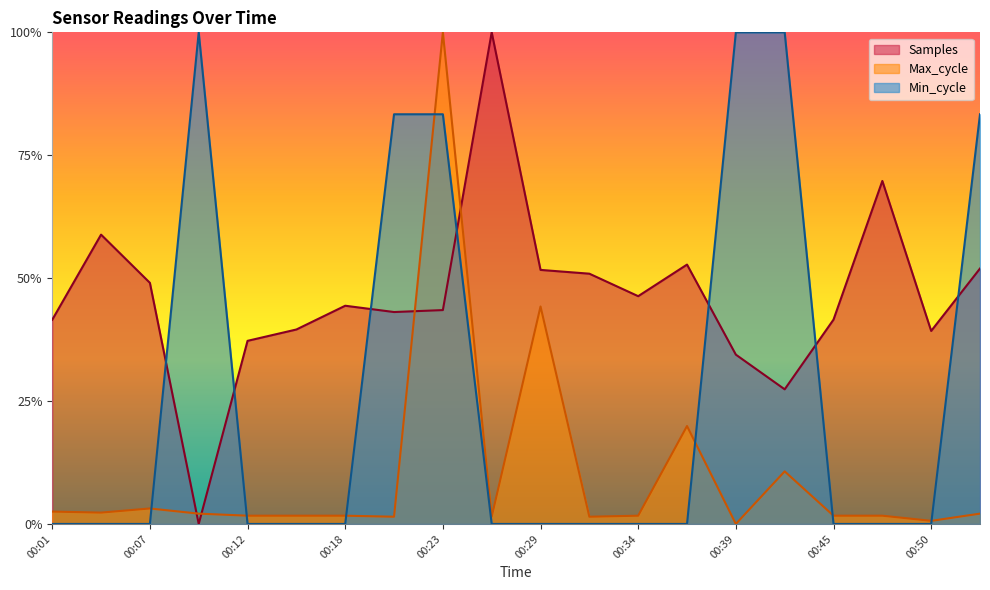

Which has a higher value, 00:36 or 00:50?

00:36